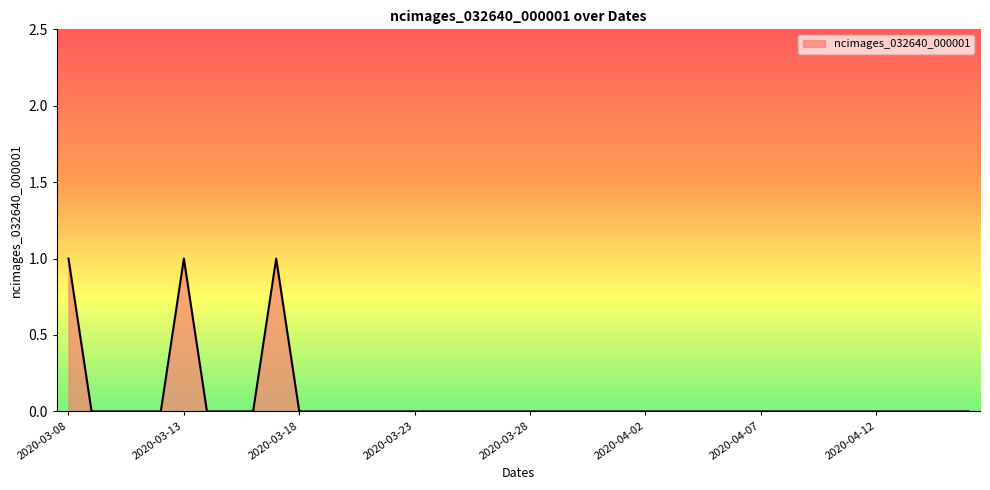

List the labels in order of value, smallest first.

2020-03-09, 2020-03-10, 2020-03-11, 2020-03-12, 2020-03-14, 2020-03-15, 2020-03-16, 2020-03-18, 2020-03-19, 2020-03-20, 2020-03-21, 2020-03-22, 2020-03-23, 2020-03-24, 2020-03-25, 2020-03-26, 2020-03-27, 2020-03-28, 2020-03-29, 2020-03-30, 2020-03-31, 2020-04-01, 2020-04-02, 2020-04-03, 2020-04-04, 2020-04-05, 2020-04-06, 2020-04-07, 2020-04-08, 2020-04-09, 2020-04-10, 2020-04-11, 2020-04-12, 2020-04-13, 2020-04-14, 2020-04-15, 2020-04-16, 2020-03-08, 2020-03-13, 2020-03-17